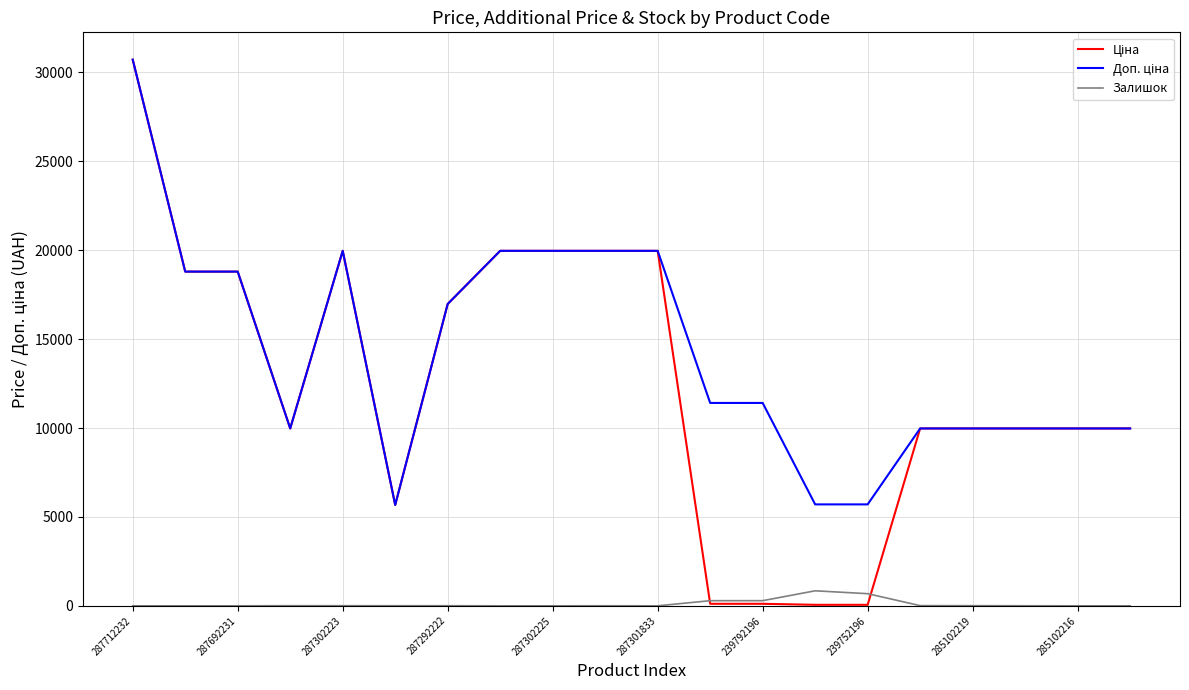

Count the number of data series in this chart.

3